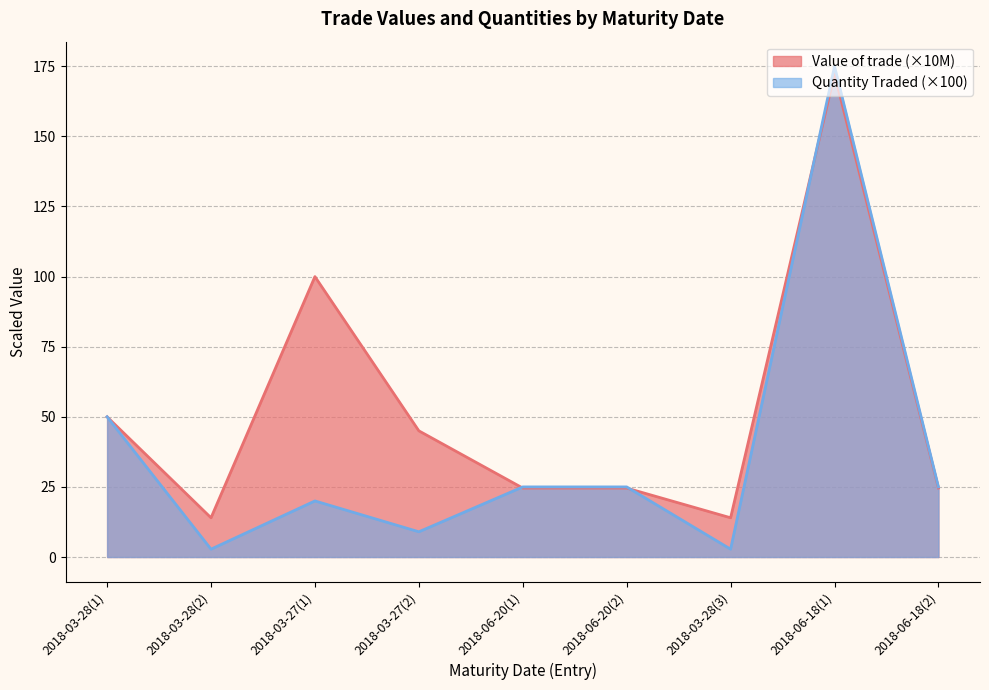

Which category has the highest value in the Value of trade series?

2018-06-18(1)